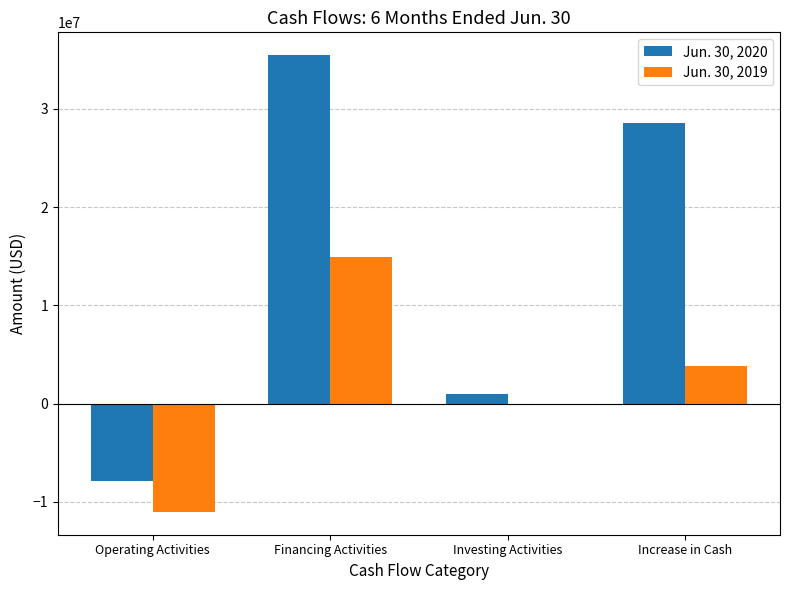

The Jun. 30, 2020 series shows 28592463 at Increase in Cash. True or false?

True